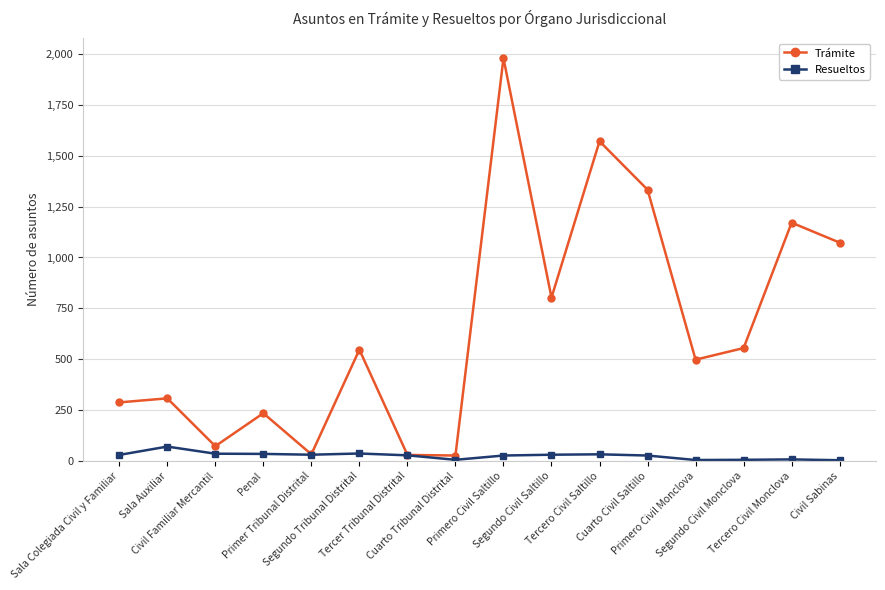

At how many categories does at least one series exceed 1126?

4